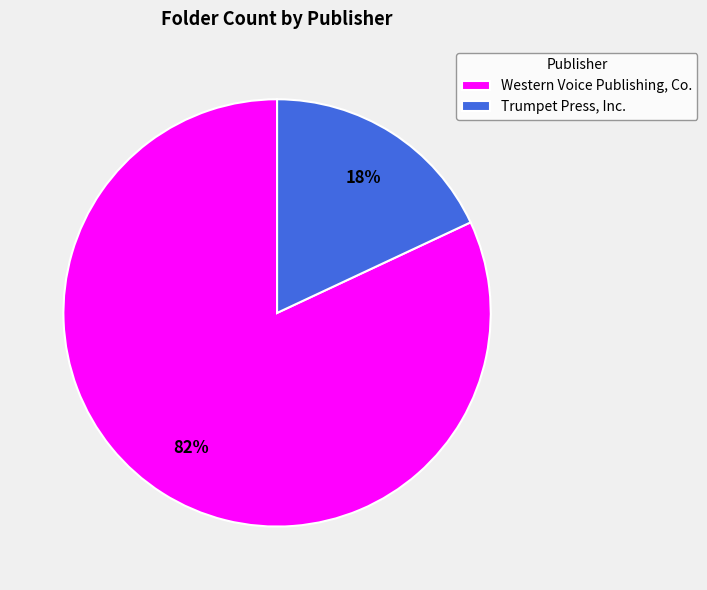

Is the sum of Western Voice Publishing, Co. and Trumpet Press, Inc. greater than half?

Yes